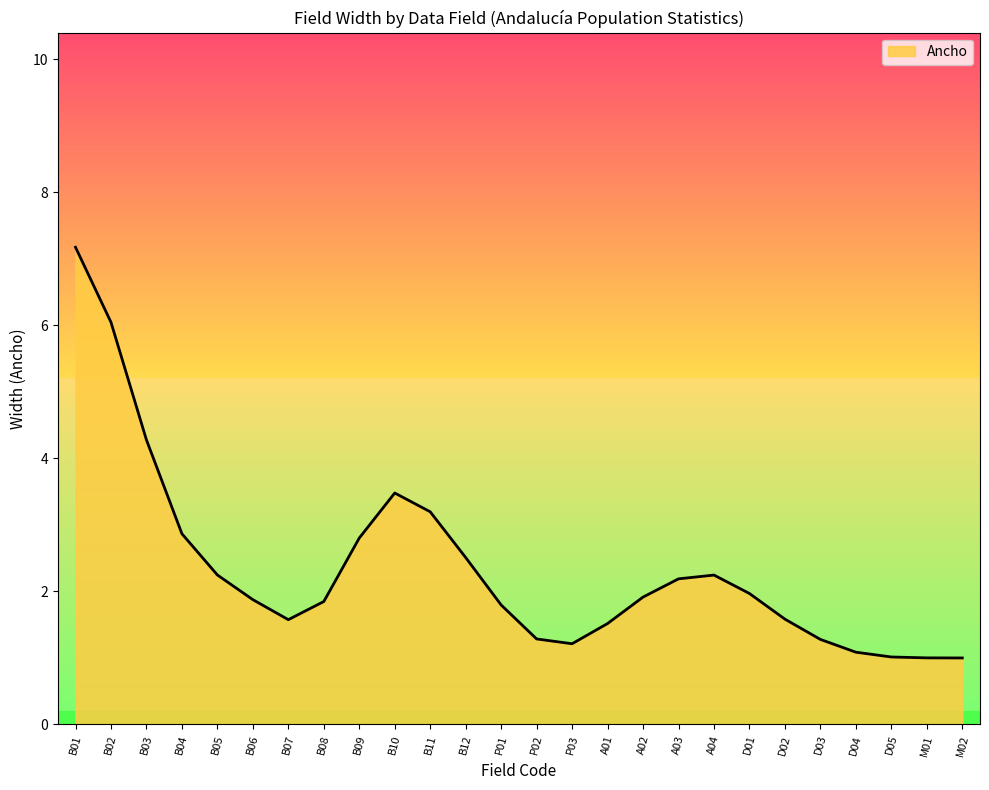

How many lines are shown in the chart?

1